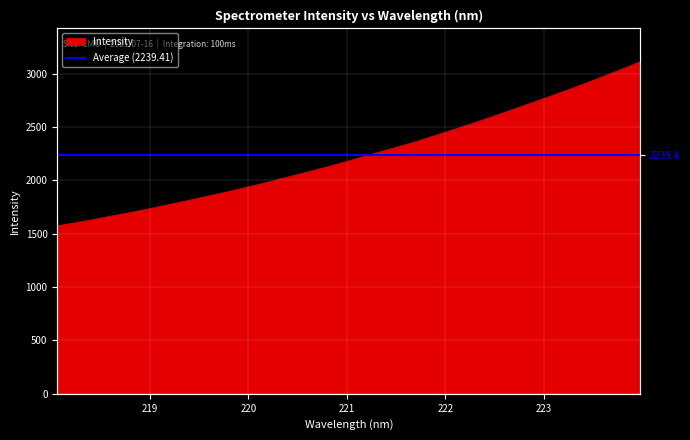

True or false: the data shows 789.4 at 17.

False